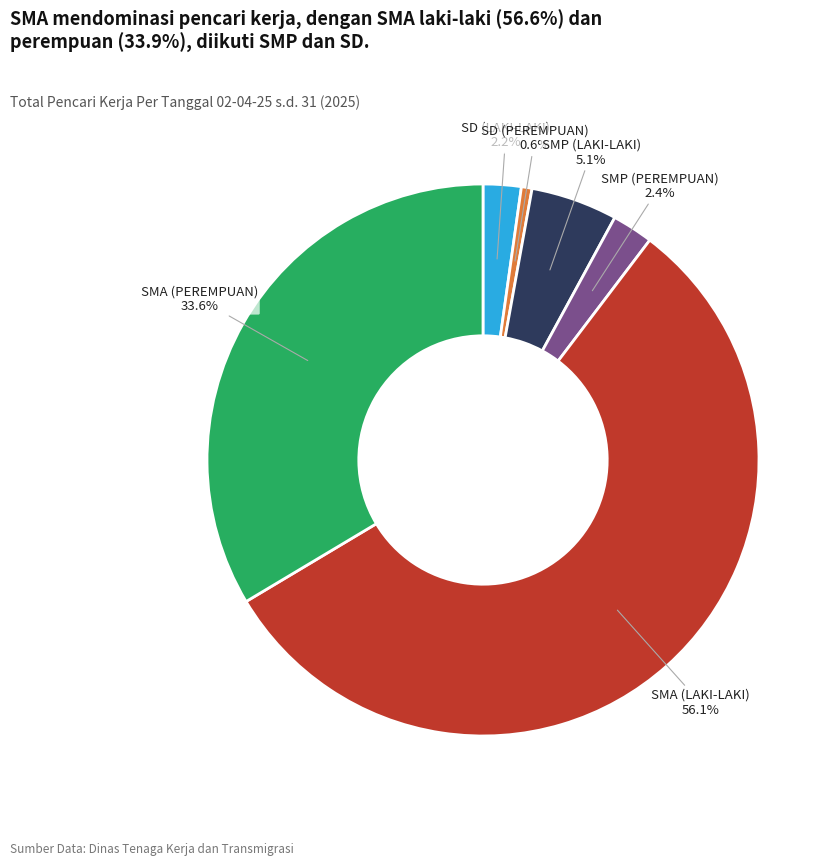

Count the number of slices in the pie.

6